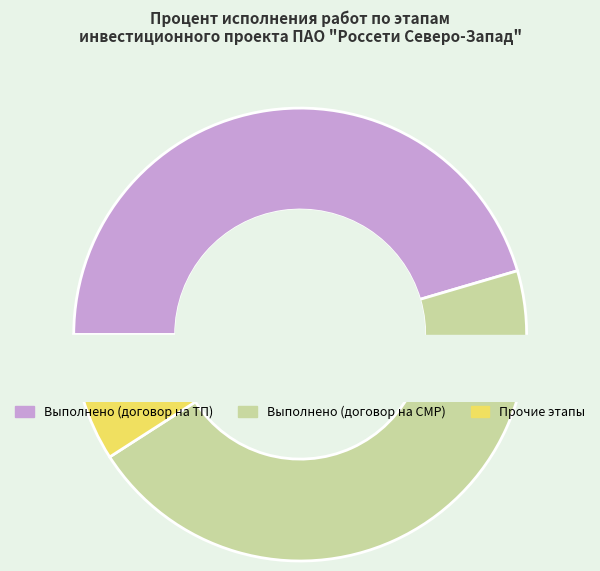

Is it true that Предпроектный и проектный этап is 15% of the pie?

False